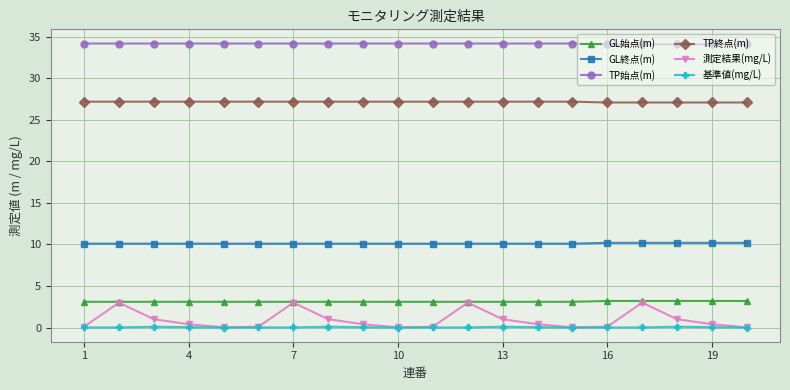

At how many categories does at least one series exceed 25?

20